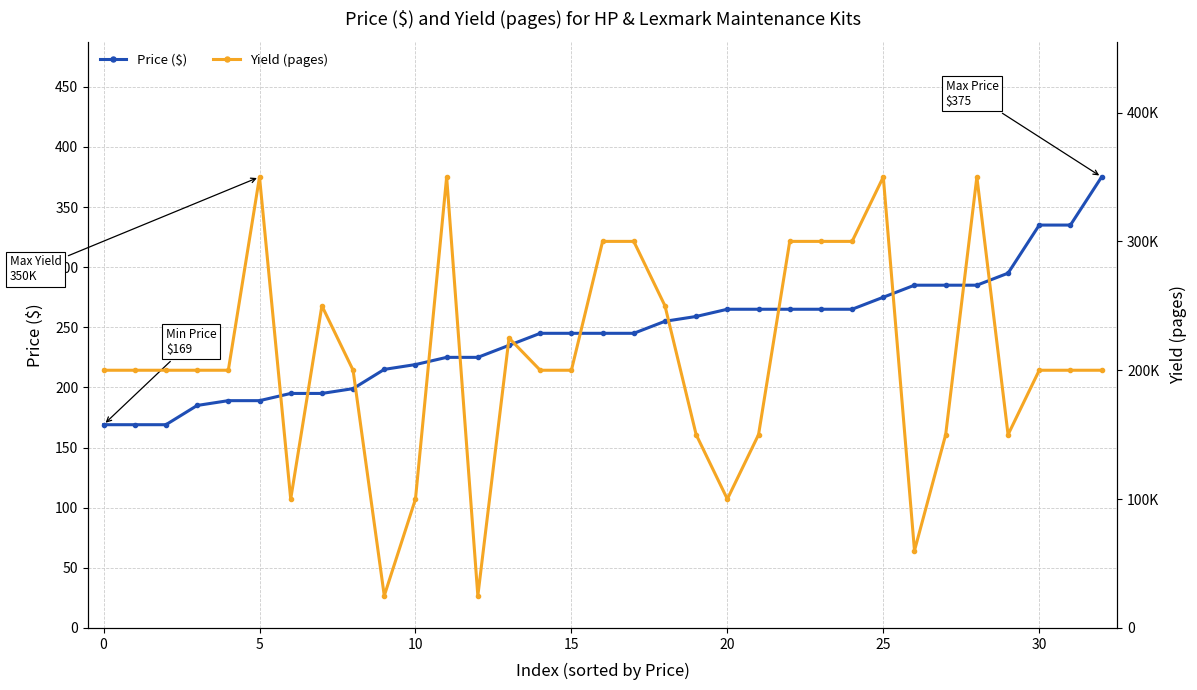

At how many categories does at least one series exceed 298929?

9